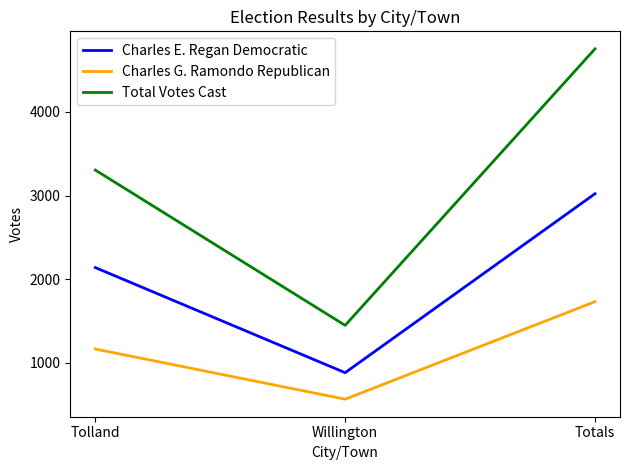

Count the Total Votes Cast values in the range 1449 to 4755.

3